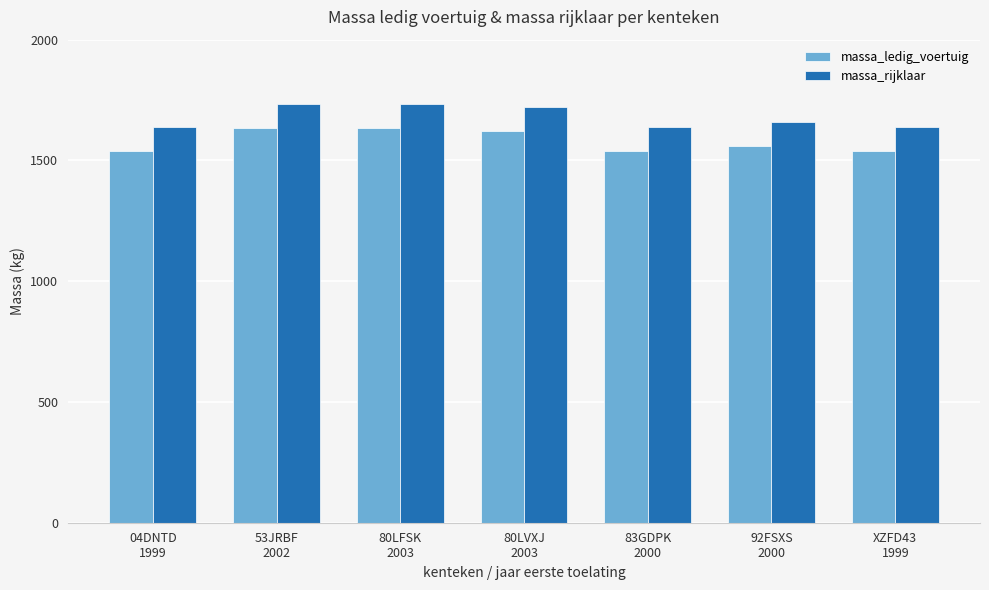

What is the minimum value for massa_rijklaar?

1640